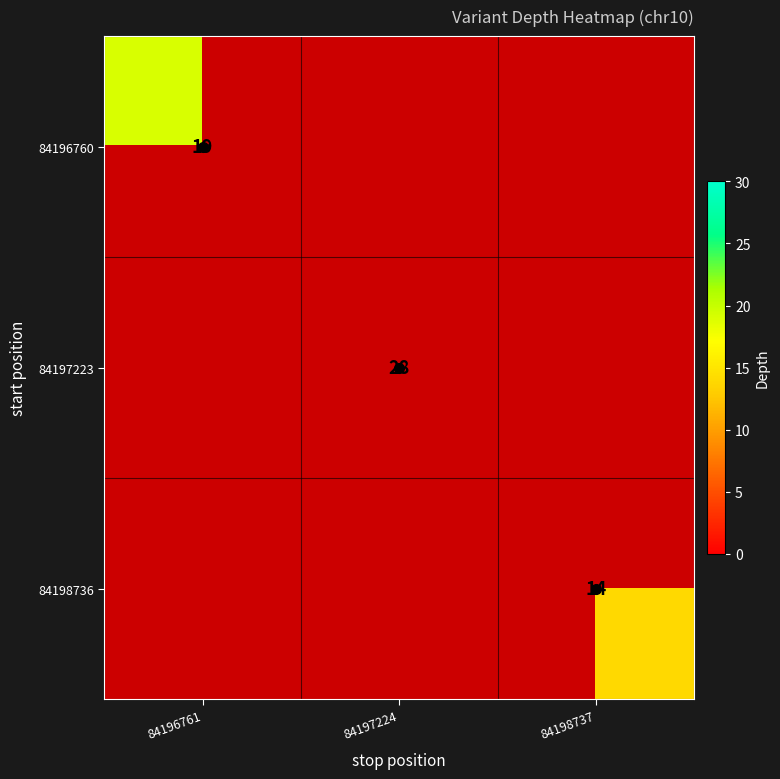

Read the 84198736 value at 84198737.

14.0